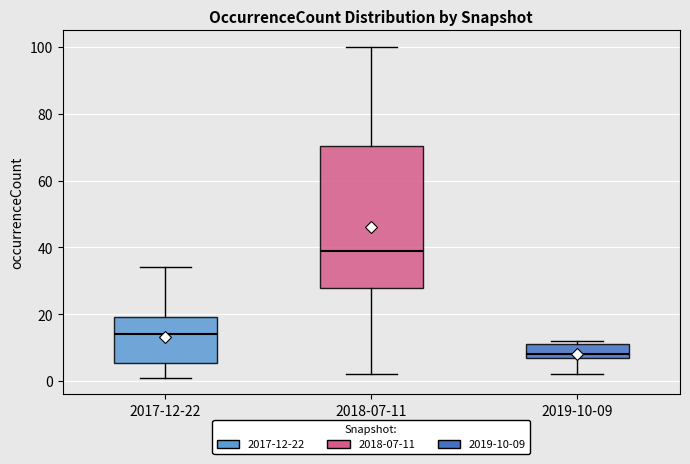

Reading left to right, read every box against the y-axis: the position of its median line, the range the box covers, and the ends of its whiskers. The values are not printed on the chart, so give them approximately, as read against the axis.

2017-12-22: median 14, box 6 to 20, whiskers 2 to 34
2018-07-11: median 40, box 28 to 70, whiskers 2 to 100
2019-10-09: median 8, box 6 to 12, whiskers 2 to 12 (just above the box's upper edge)